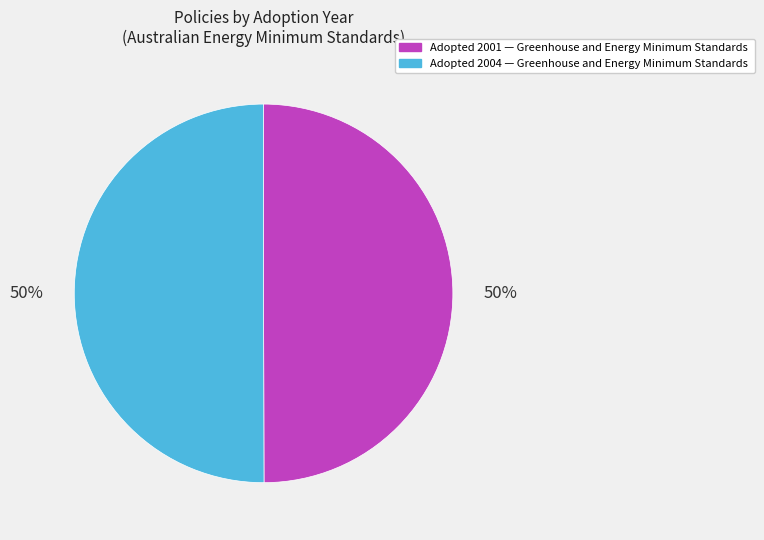

To the nearest percent, what is the average slice percentage?

50%